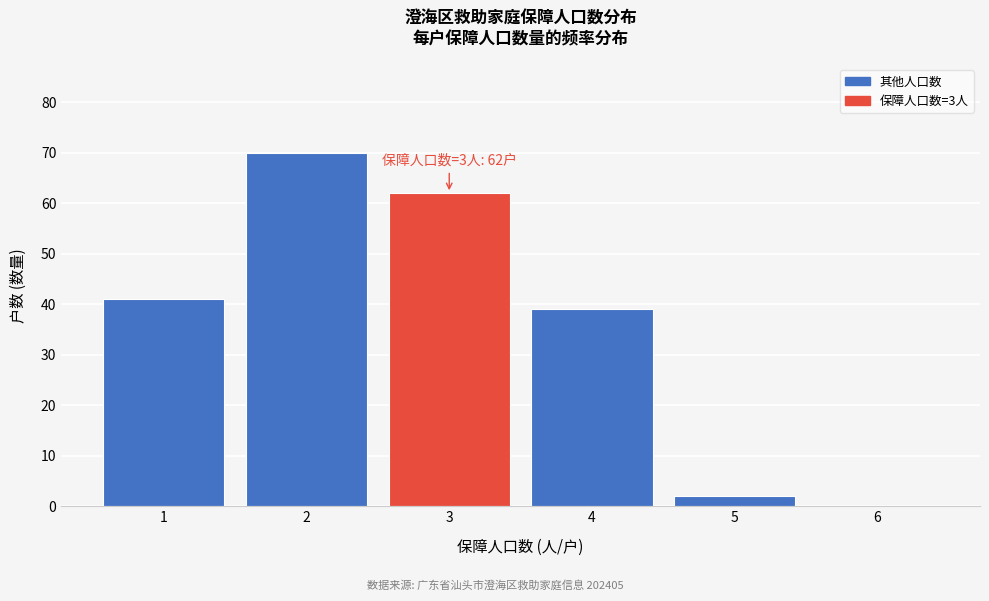

Reading left to right, extract all data points from this chart.

1=41	2=70	3=62	4=39	5=2	6=0